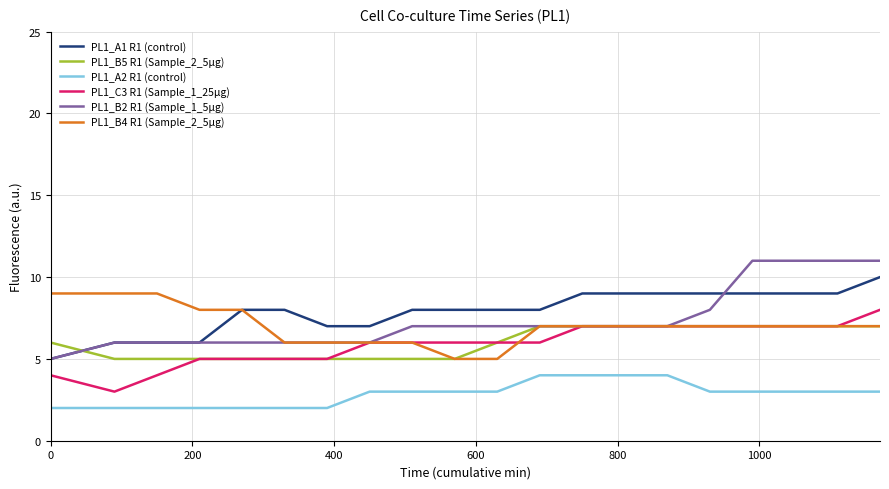

What is the difference between the maximum and minimum values in the PL1_B5 R1 (Sample_2_5µg) series?

2